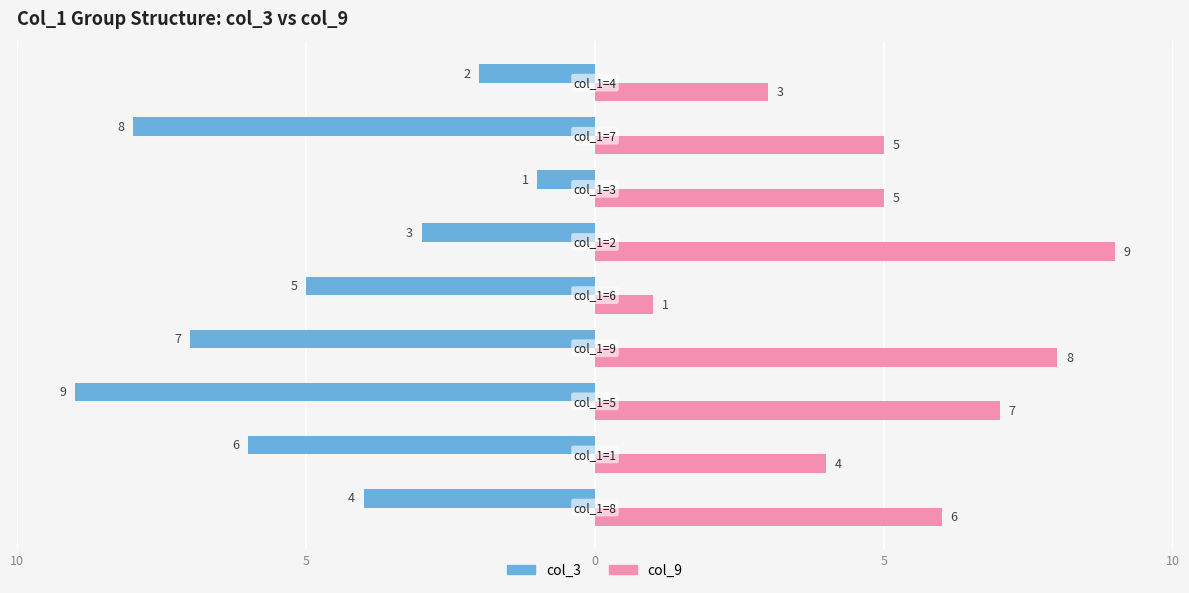

What are all the series names shown in the legend?

col_3, col_9